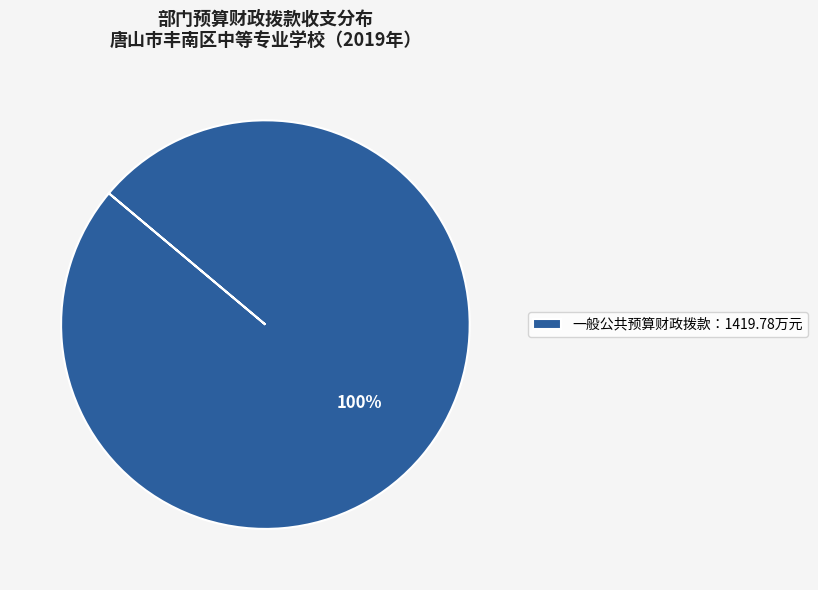

Is it true that 一般公共预算财政拨款：1419.78万元 is 93% of the pie?

False